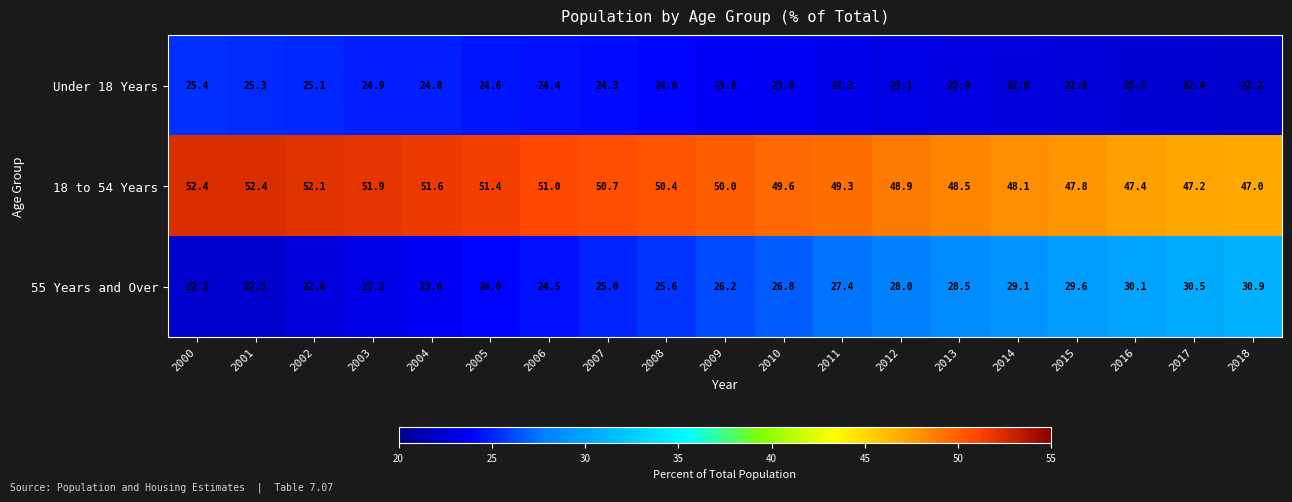

Which series has the largest range (max minus min)?

55 Years and Over